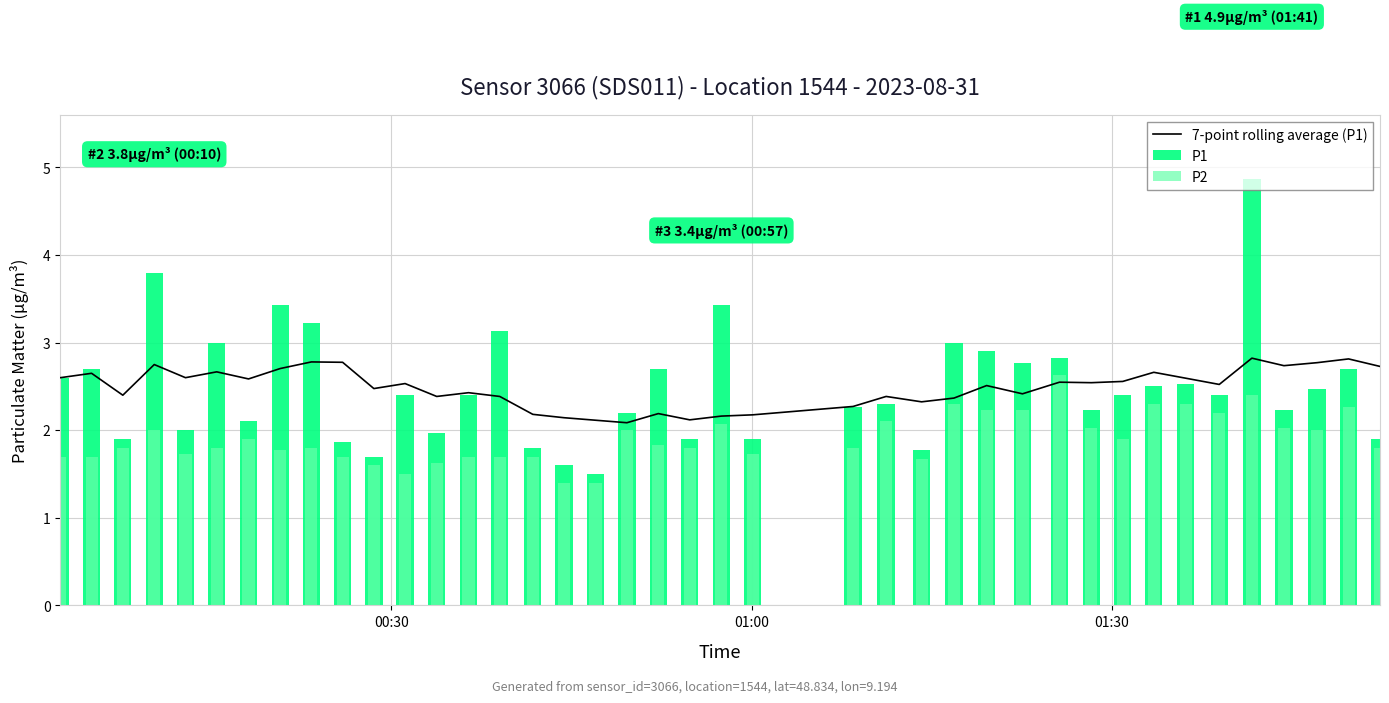

How many categories are shown in the chart?

40